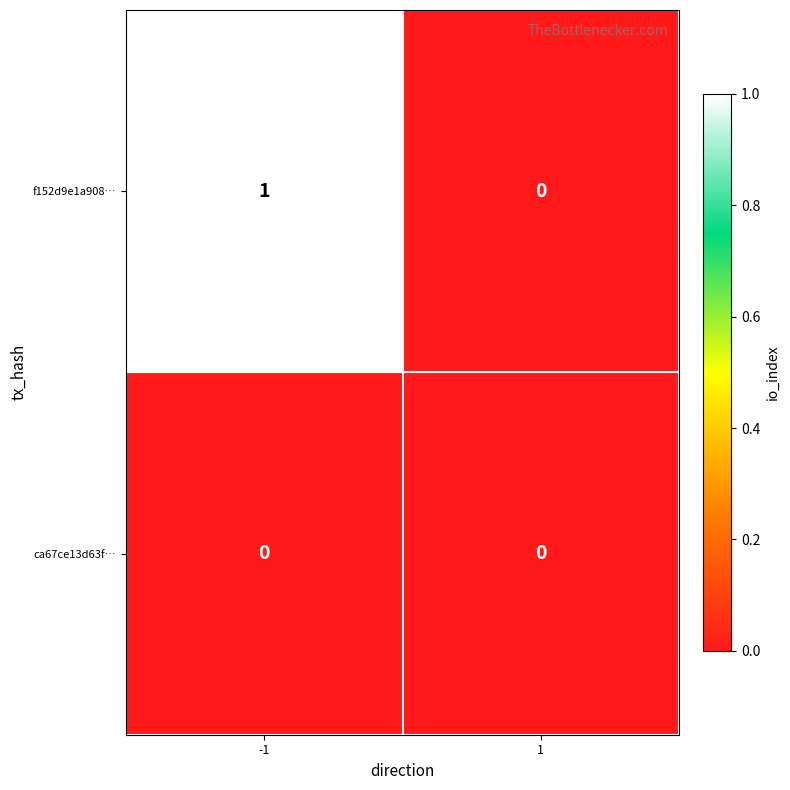

Is it true that f152d9e1a908… equals 0 at 1?

True